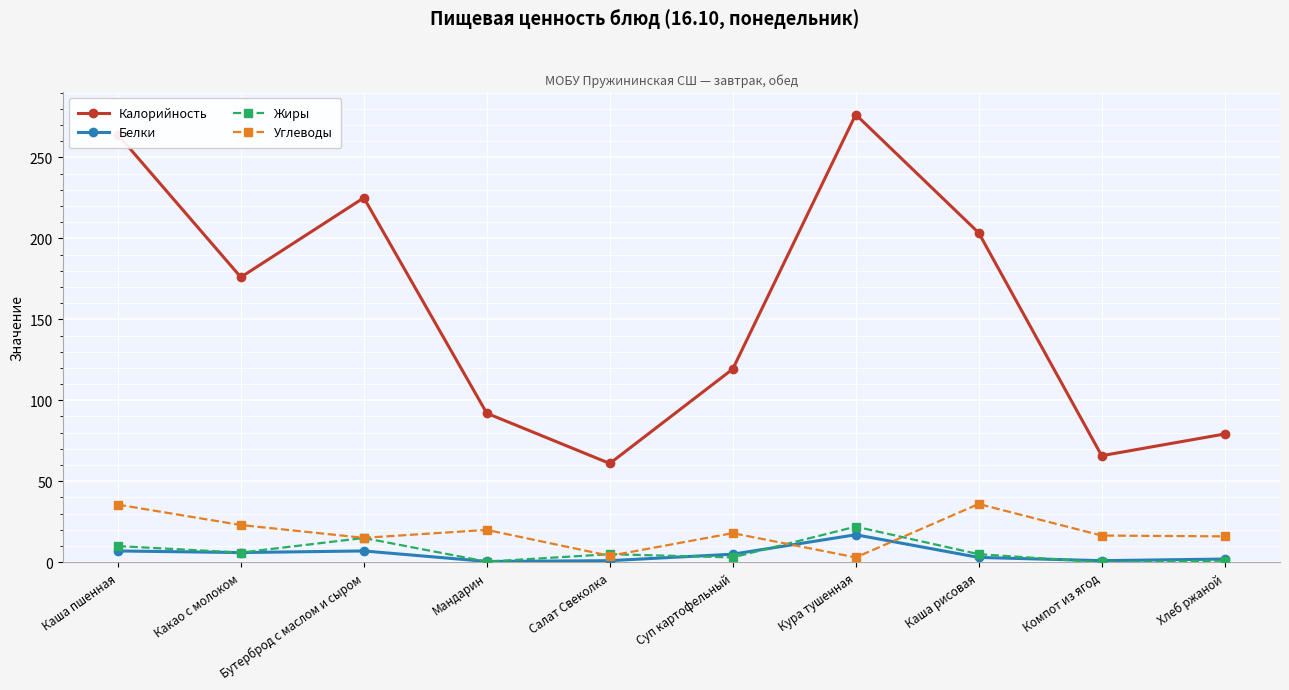

True or false: Калорийность and Белки intersect in this chart.

False